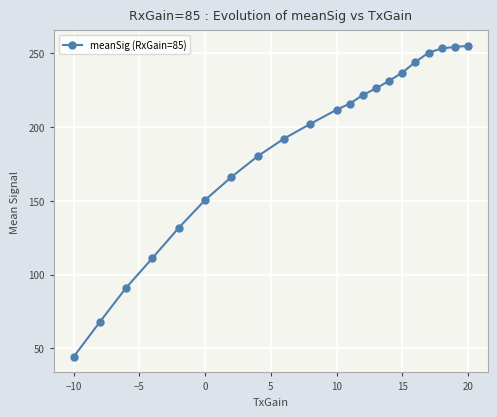

Does the chart display data point markers on the line(s)?

Yes